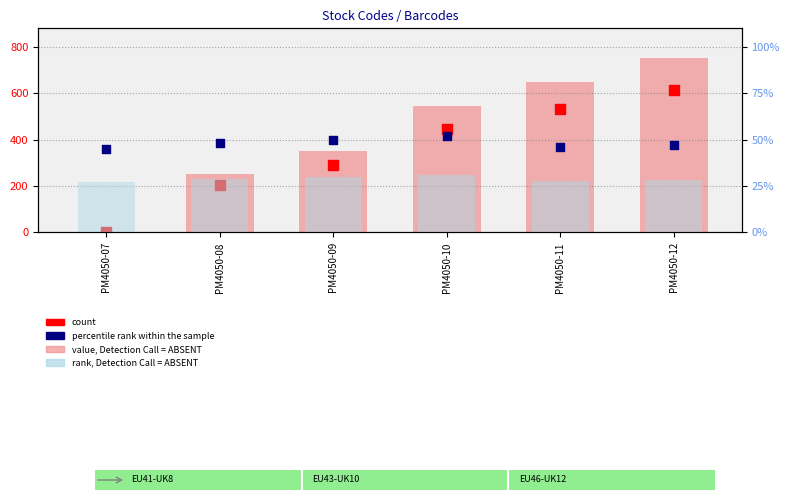

Which series has the largest total across all categories?

value, Detection Call = ABSENT